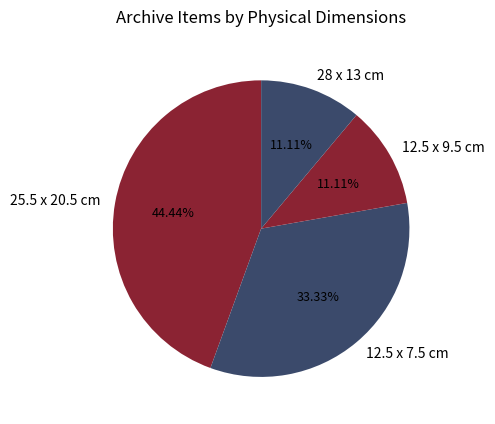

To the nearest percent, what is the difference between the largest and smallest slice percentages?

33%